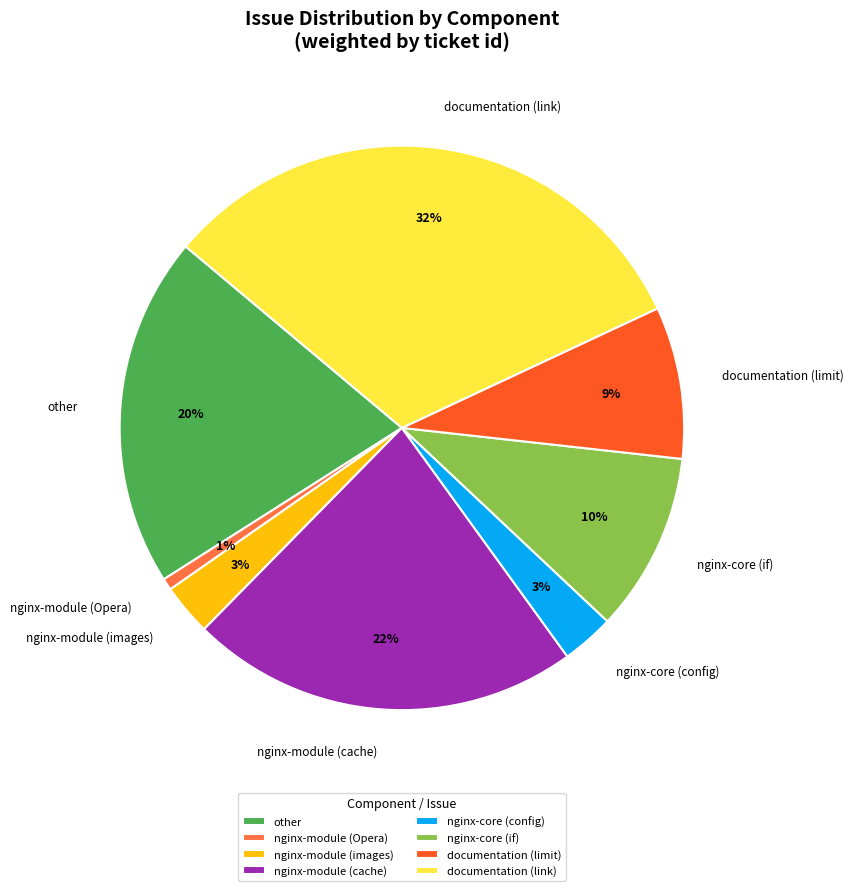

True or false: nginx-module (Opera) accounts for 1% of the total.

True